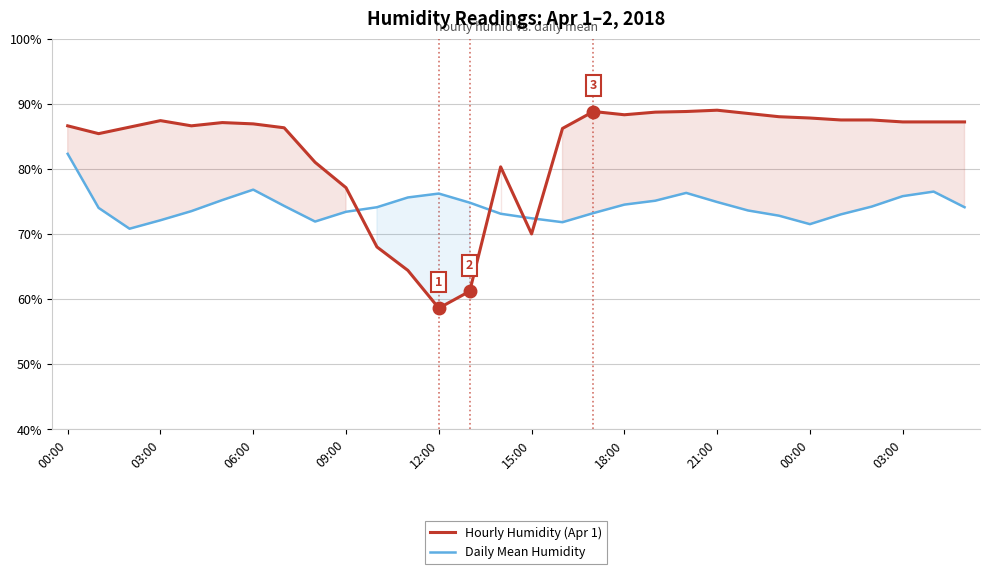

How many lines are shown in the chart?

2